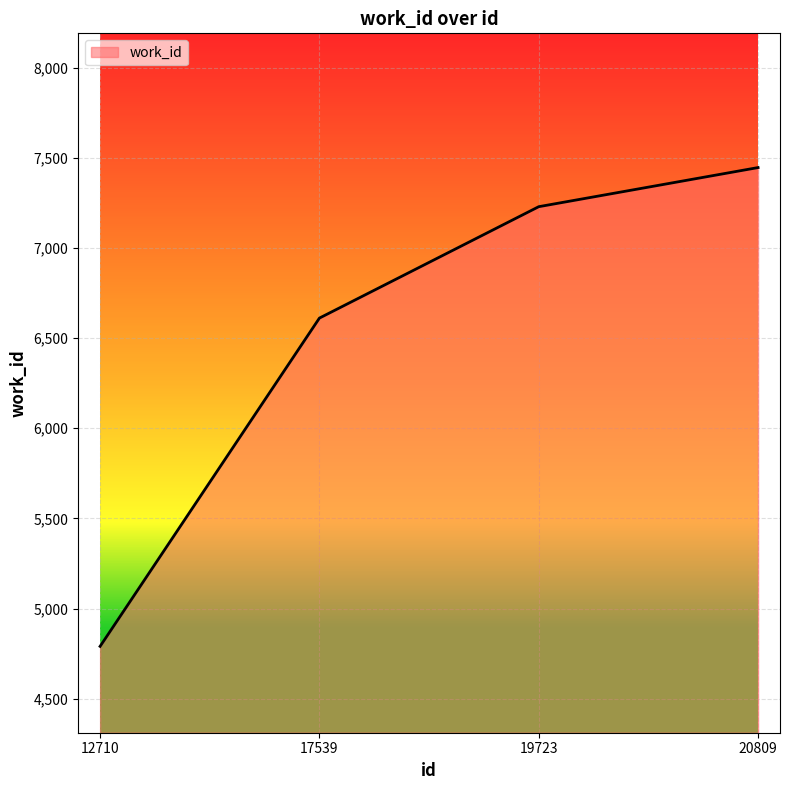

What is the difference between the values at 12710 and 19723?

2439